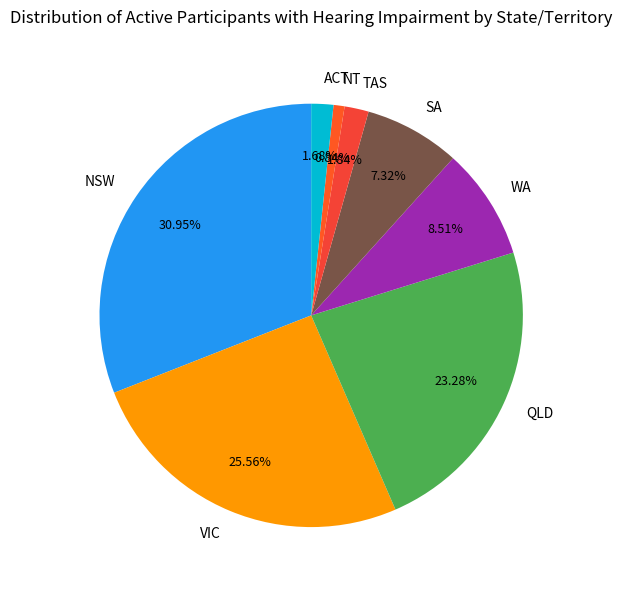

Which slice is the largest?

NSW